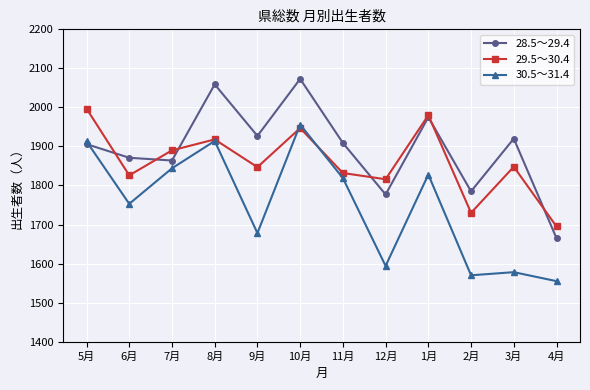

What is the label of the 7th point from the right?

10月